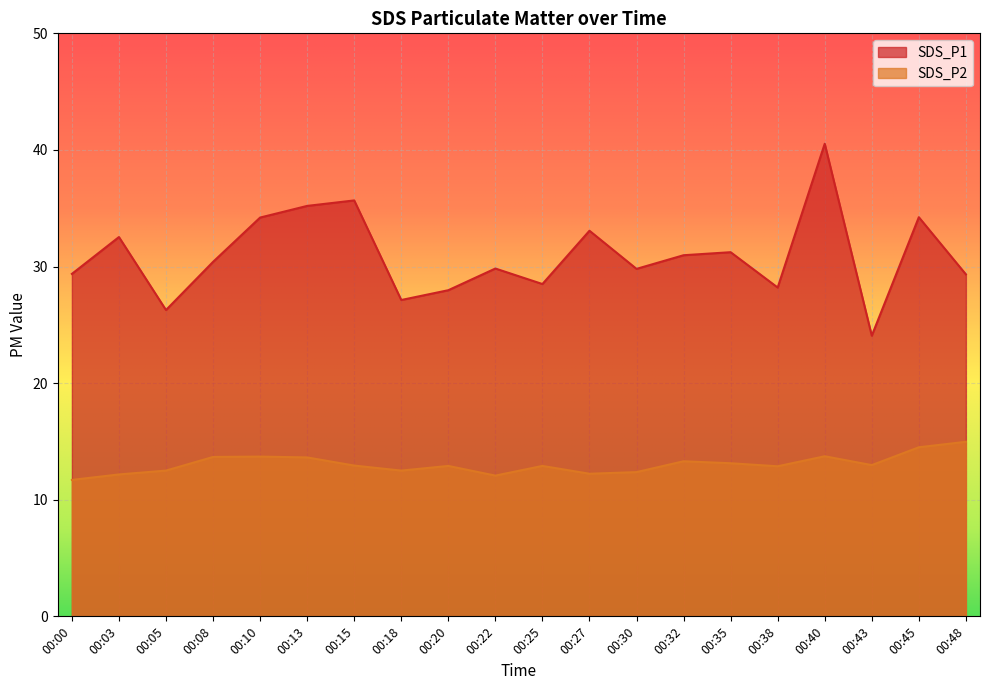

Which category has the lowest value in the SDS_P2 series?

00:00